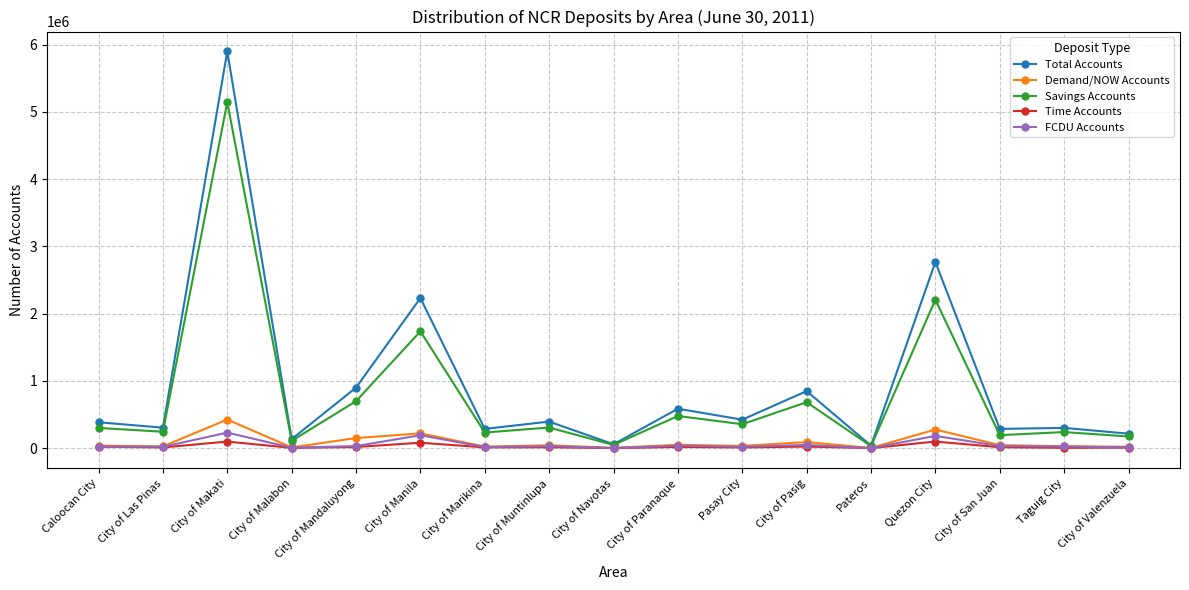

The value of Demand/NOW Accounts at Taguig City is 30226. True or false?

True